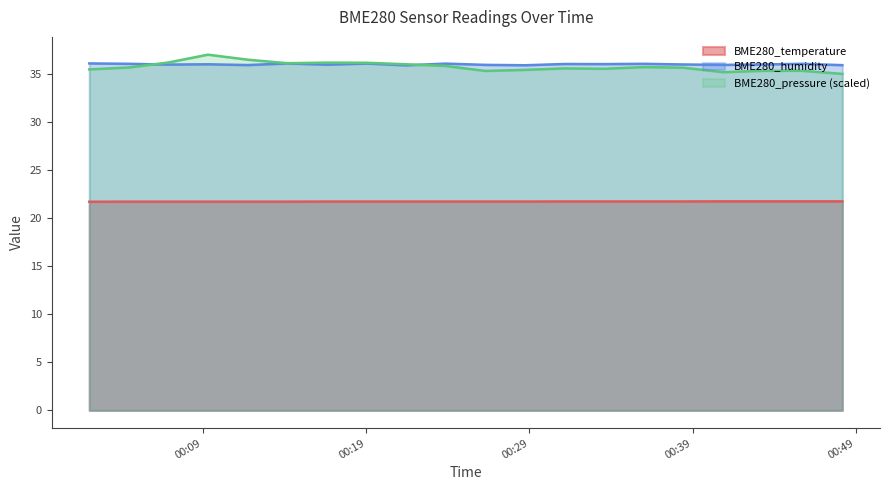

Between which two adjacent categories do BME280_pressure and BME280_humidity first intersect?

2024/03/01 00:04:28 and 2024/03/01 00:06:54